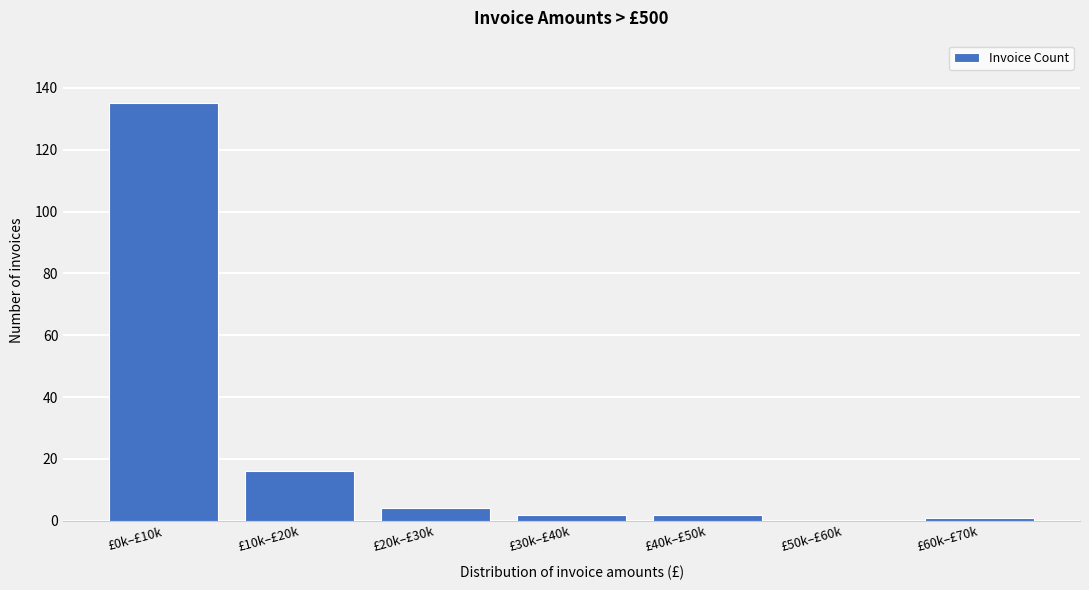

Reading left to right, list all the values displayed in this chart.

£0k–£10k=135	£10k–£20k=16	£20k–£30k=4	£30k–£40k=2	£40k–£50k=2	£50k–£60k=0	£60k–£70k=1